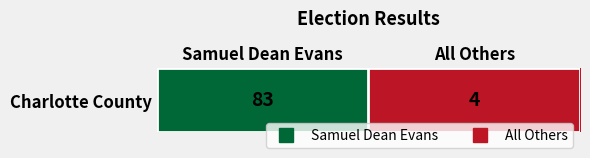

What is the greatest value displayed?

83